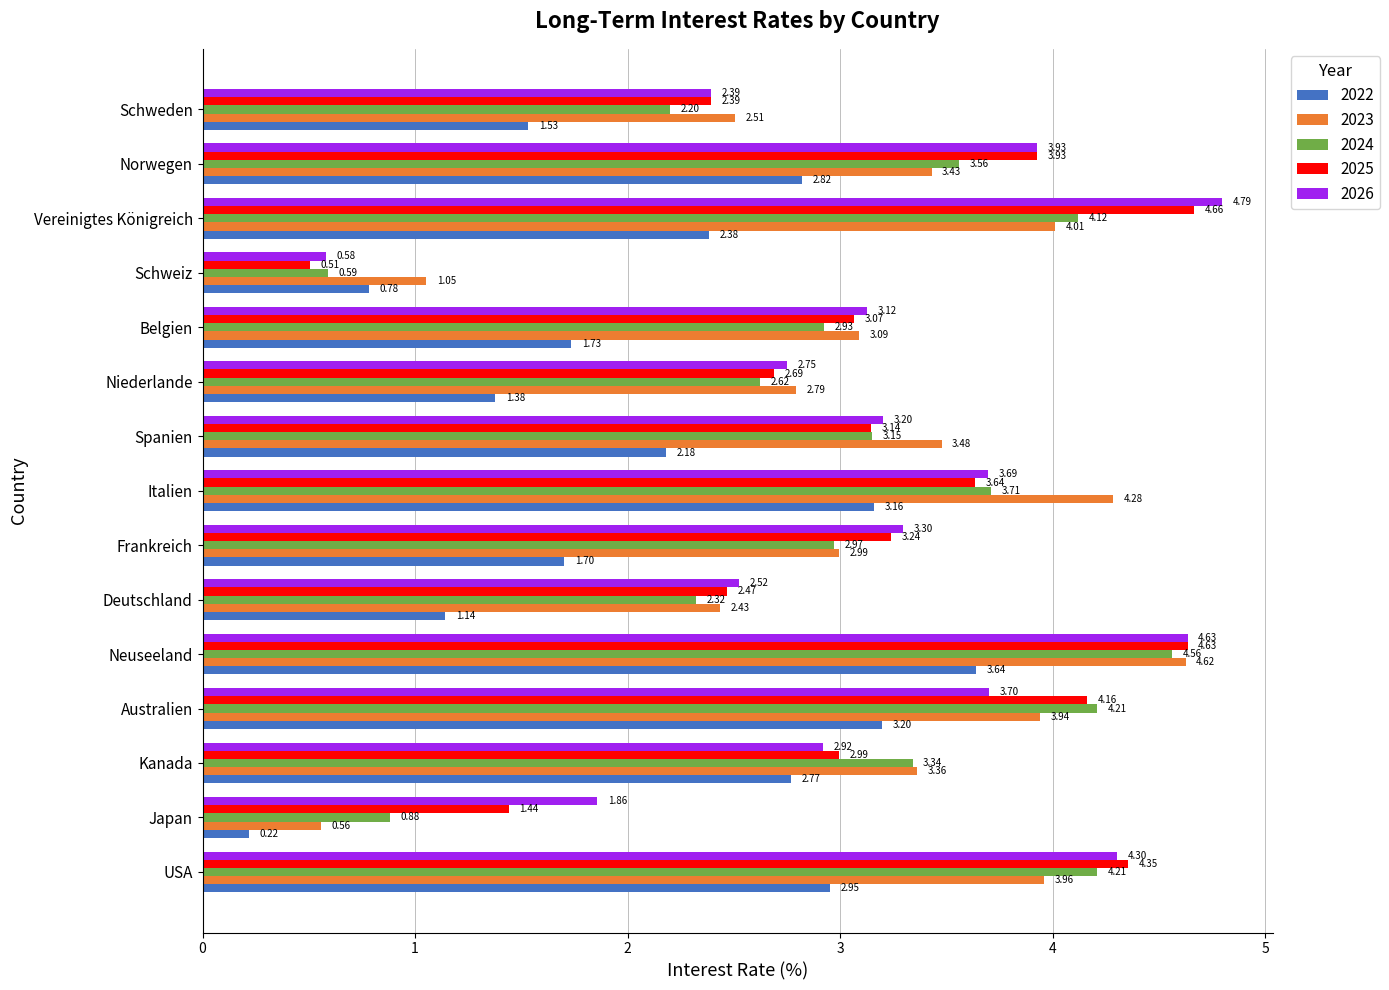

At which category does the chart reach its peak across all series?

Vereinigtes Königreich